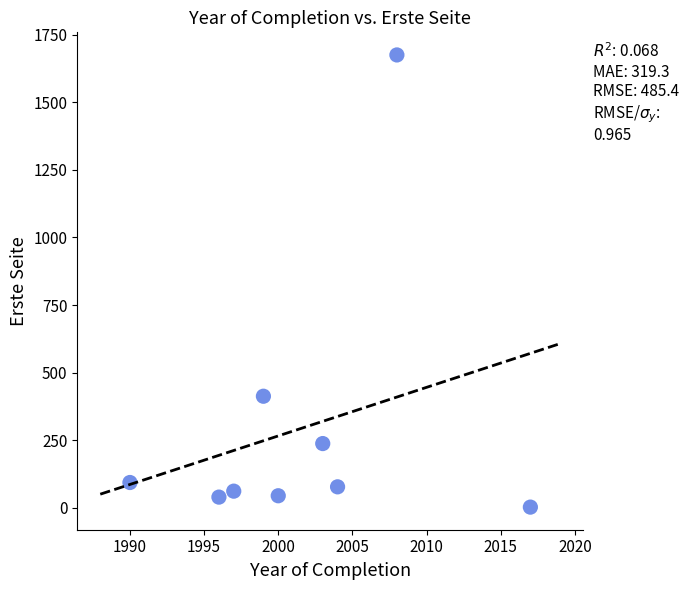

What is the average Y value?

294